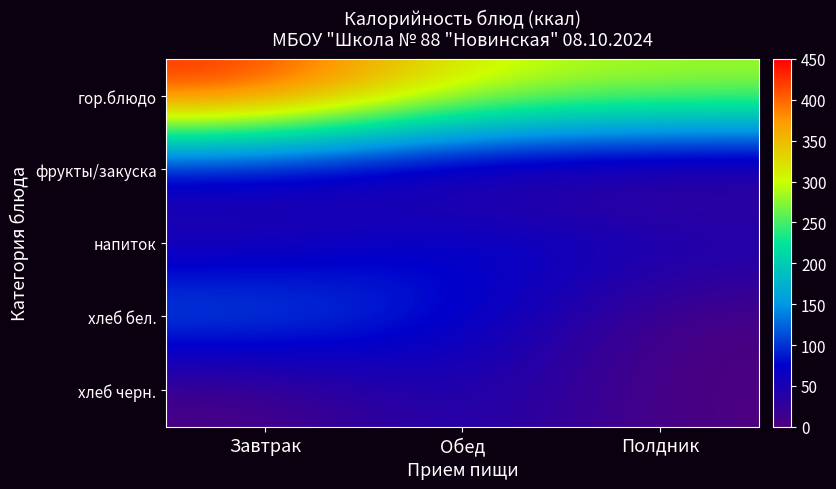

How many distinct data groups are displayed?

5